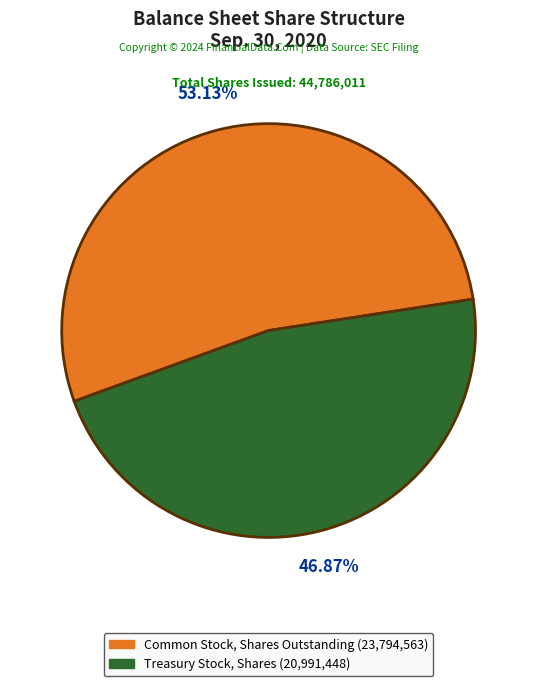

True or false: Treasury Stock, Shares accounts for 40% of the total.

False